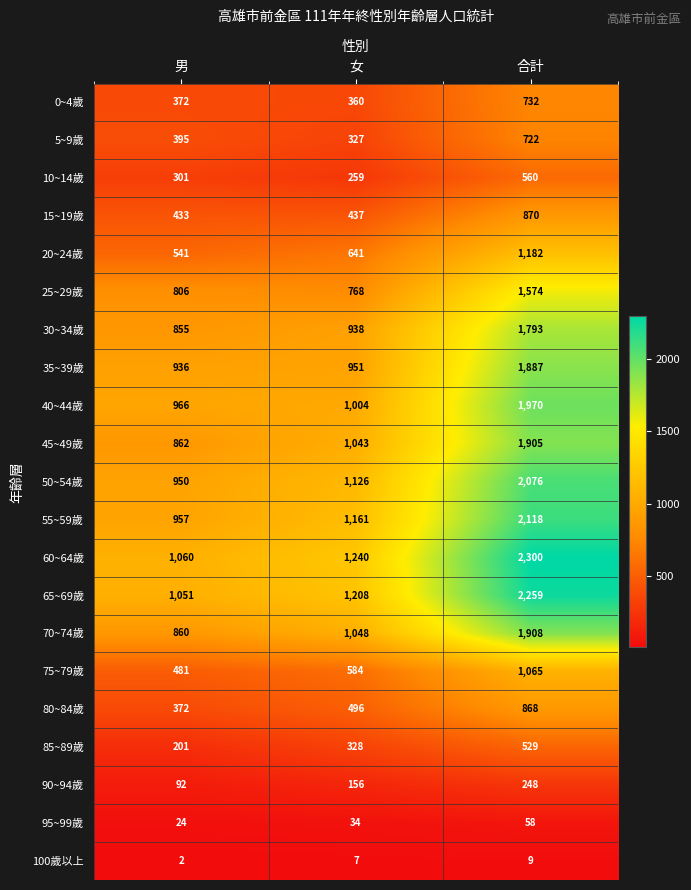

What is the difference between the highest and lowest values at 女?

1233